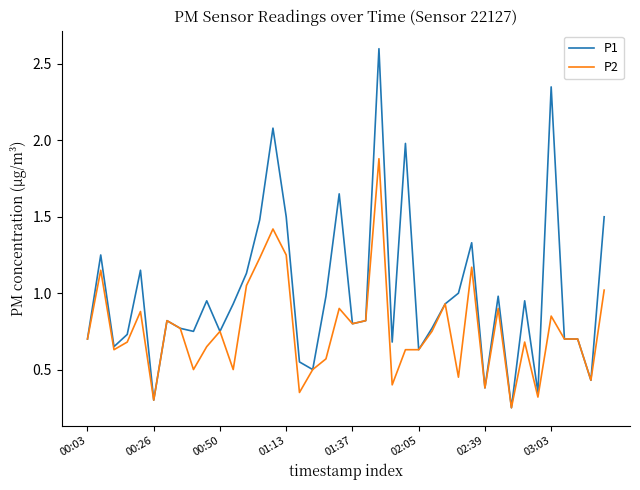

Does the chart have visible grid lines?

No